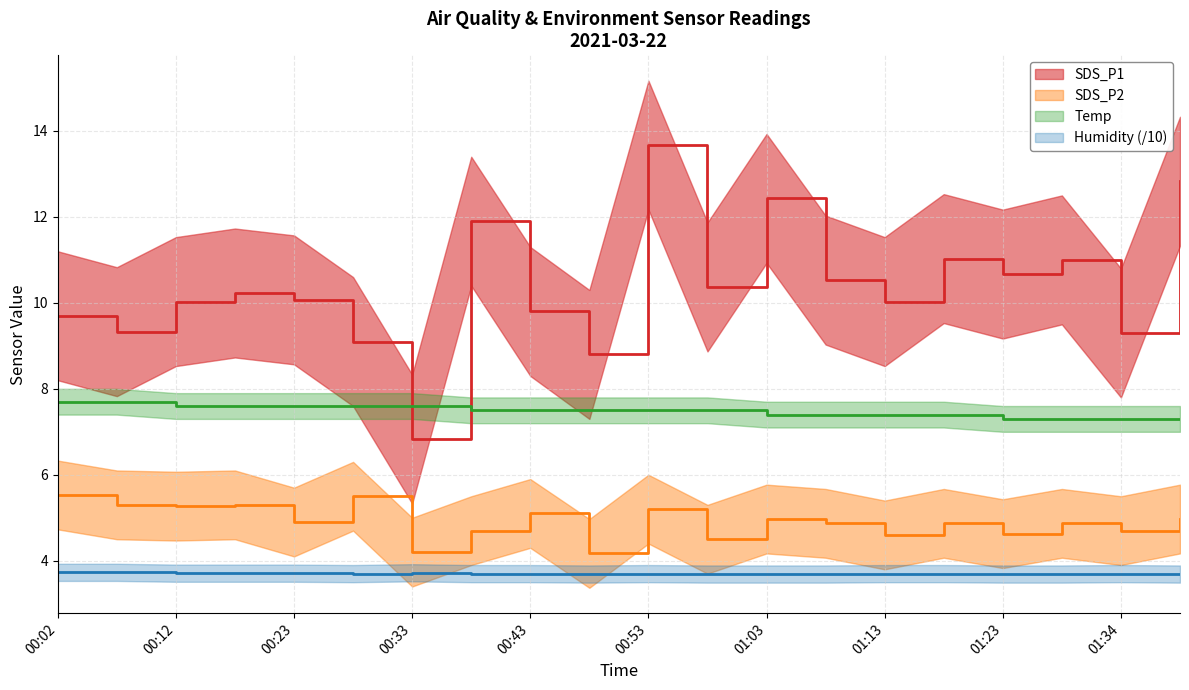

Where is Humidity nearest to the value 3?

00:48